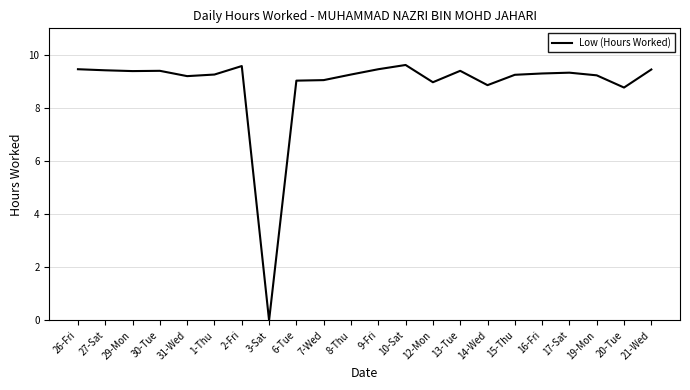

At which category does the chart reach its minimum across all series?

3-Sat